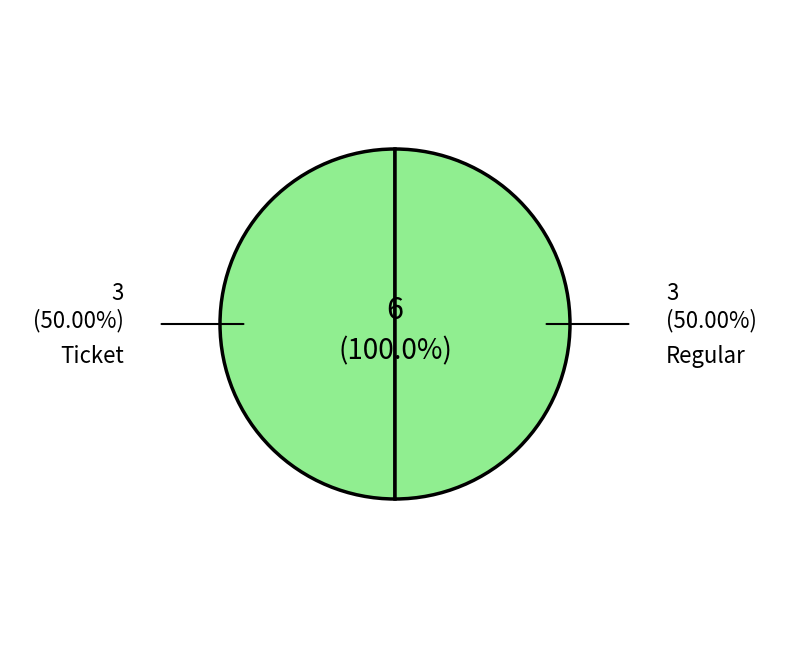

What is the smallest slice in the pie chart?

Ticket-0